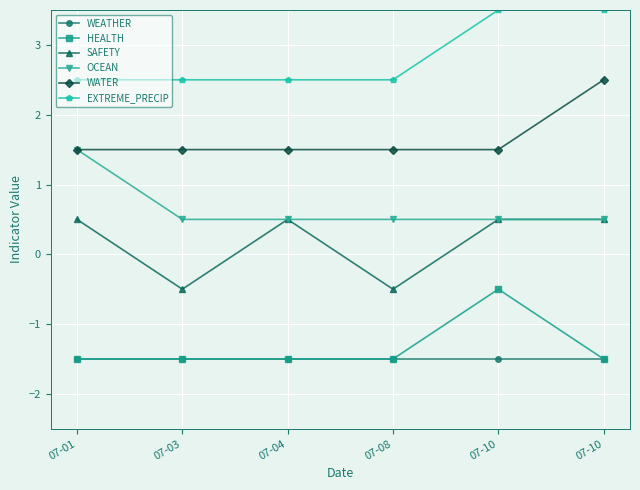

True or false: WATER has more than 1 points higher than both neighbors.

False